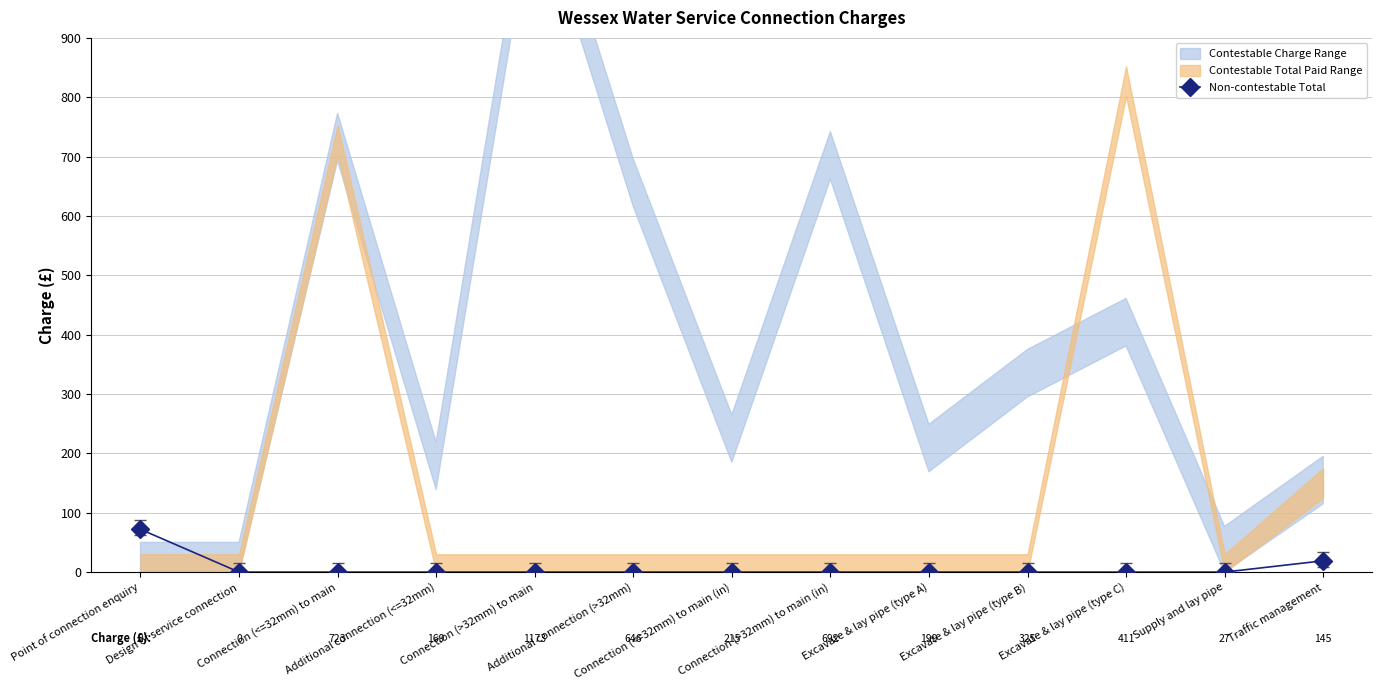

Does the chart have visible grid lines?

Yes